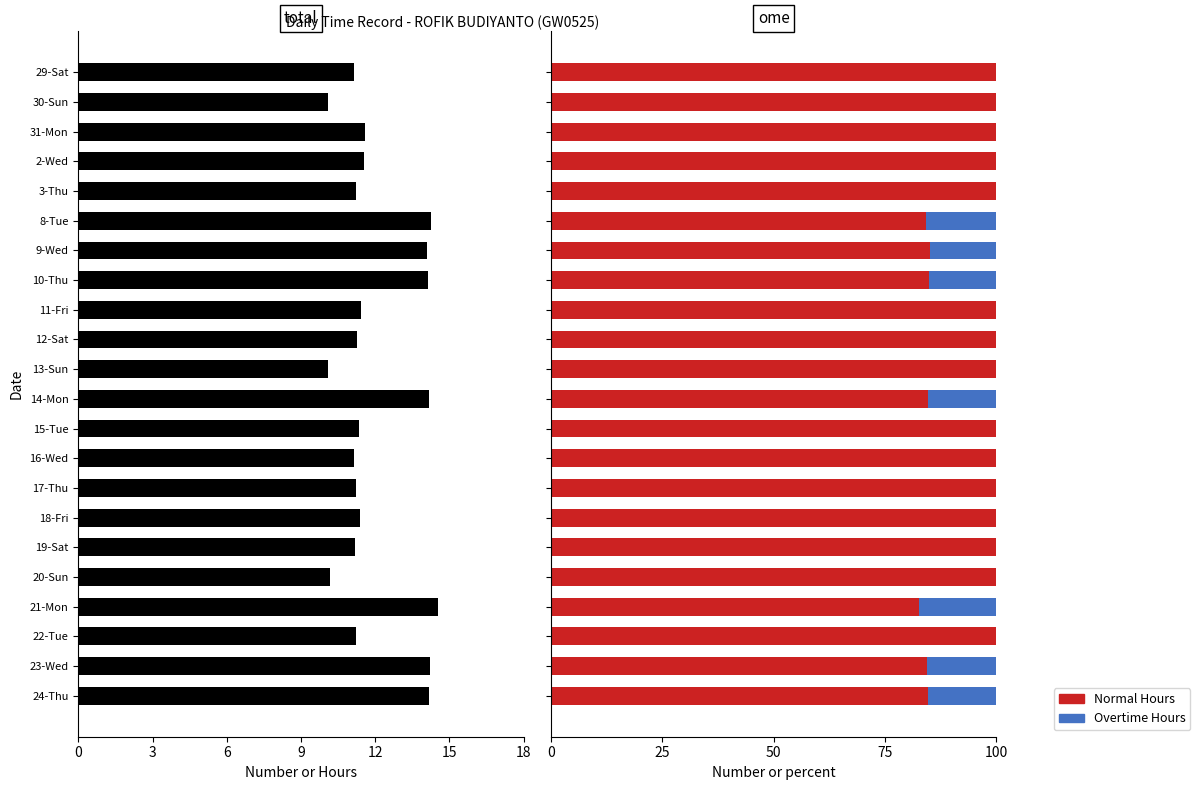

How many bars are there in each group?

3